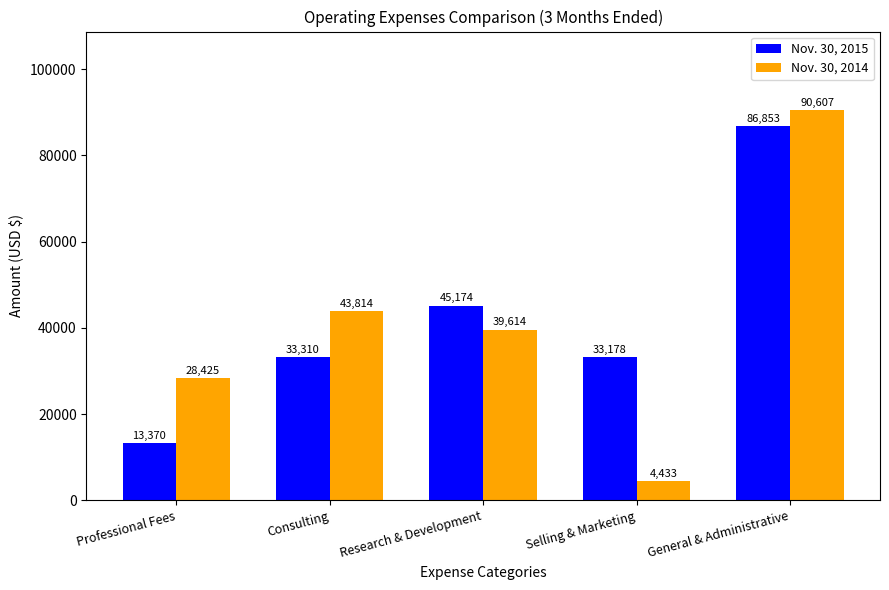

Which category has the lowest value across all series?

Selling & Marketing